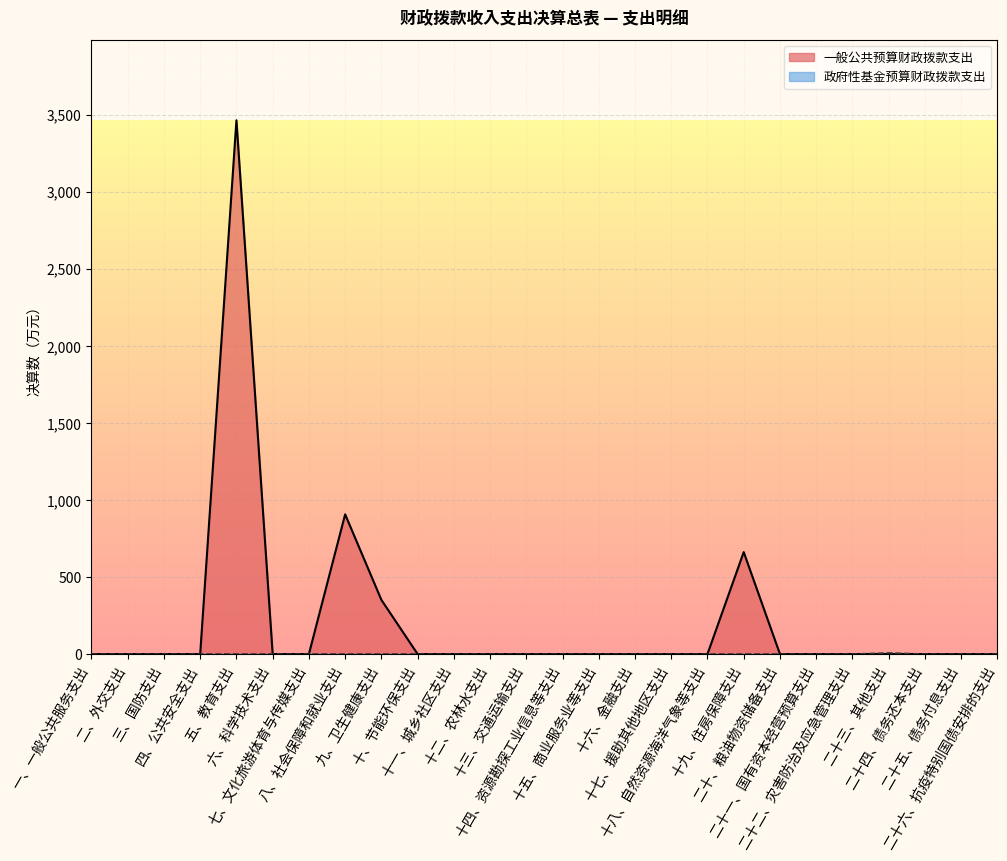

At which category is the sum across all series the highest?

五、教育支出